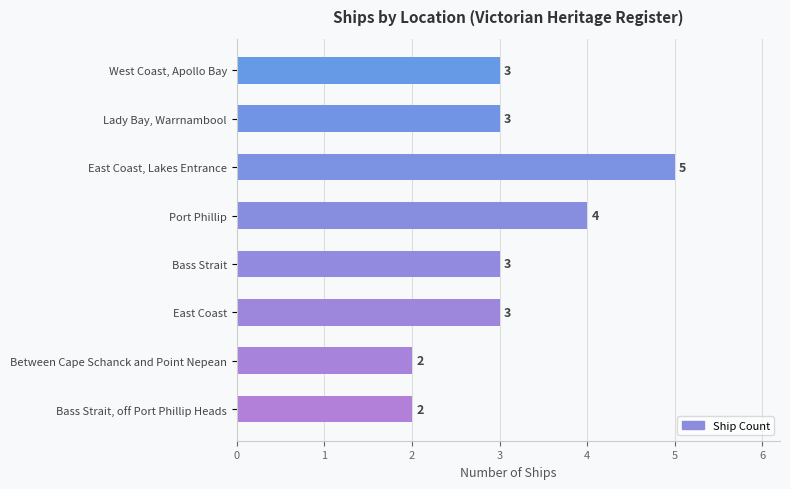

Reading top to bottom, extract all data points from this chart.

3	3	5	4	3	3	2	2